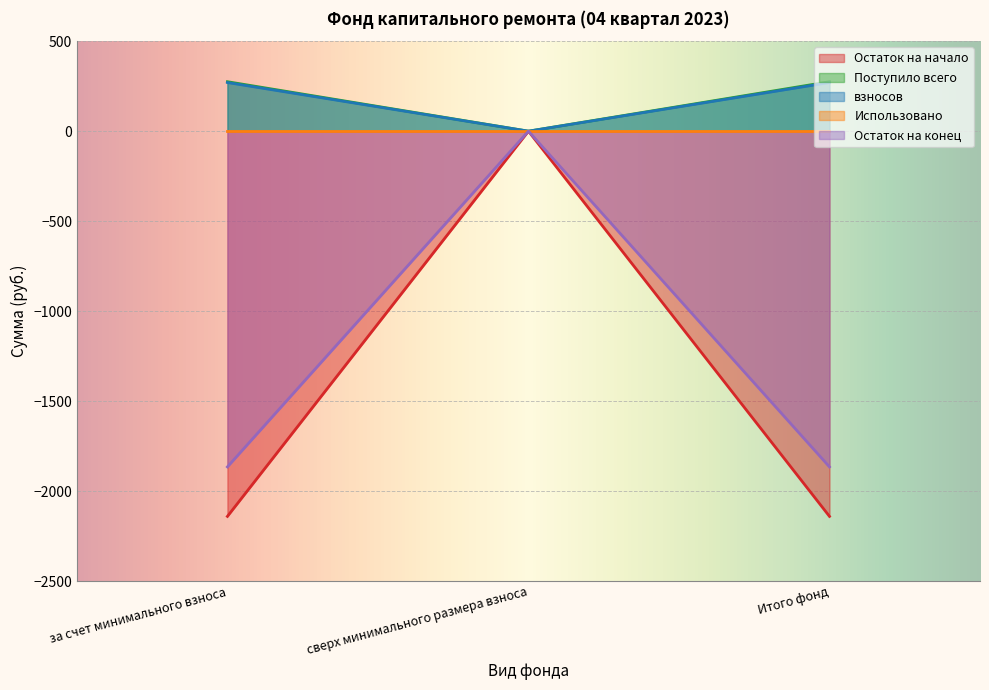

Between сверх минимального размера взноса and Итого фонд, which is larger?

сверх минимального размера взноса